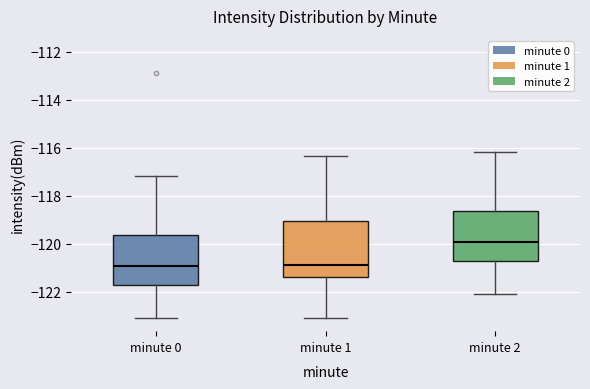

Reading left to right, transcribe this box plot: for each box, give where its median line is, the range the box spans, and where its two whiskers end, as read against the y-axis. The values are not printed on the chart, so give them approximately, as read against the axis.

minute 0: median -121.0, box -121.8 to -119.6, whiskers -123.0 to -117.2
minute 1: median -121.0, box -121.4 to -119.0, whiskers -123.0 to -116.4
minute 2: median -120.0, box -120.8 to -118.6, whiskers -122.0 to -116.2